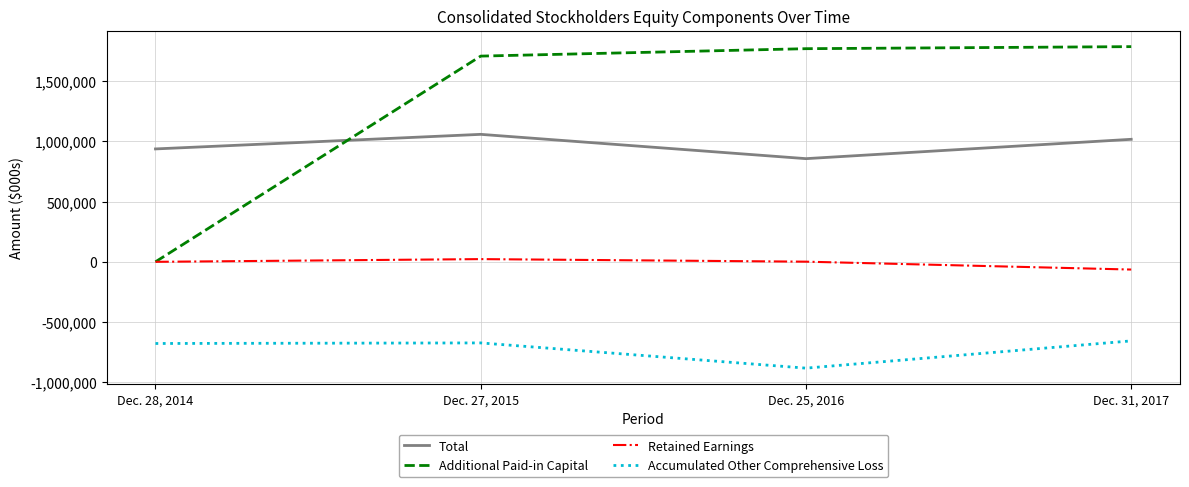

What are all the series names shown in the legend?

Total, Additional Paid-in Capital, Retained Earnings, Accumulated Other Comprehensive Loss